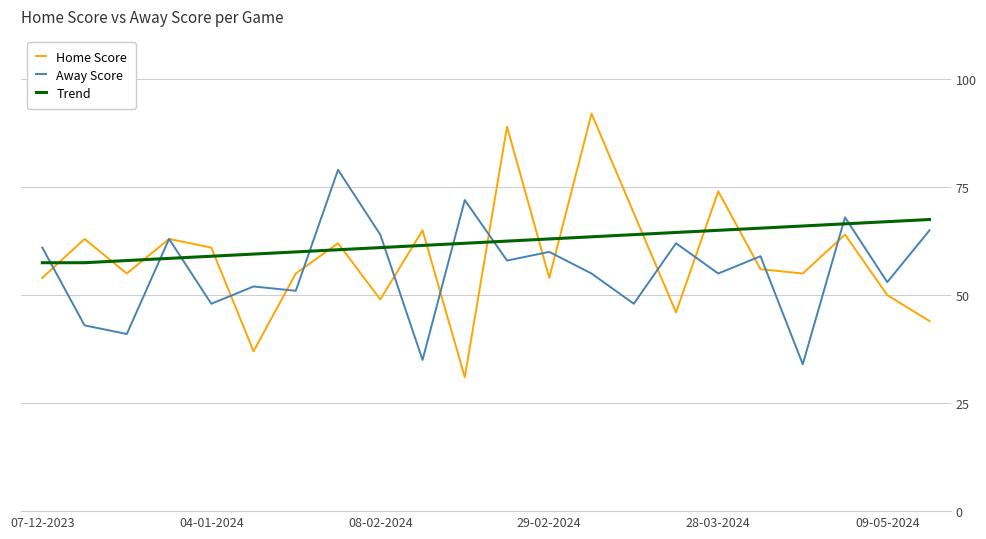

Rank the series by their maximum value, from highest to lowest.

Home Score, Away Score, Trend